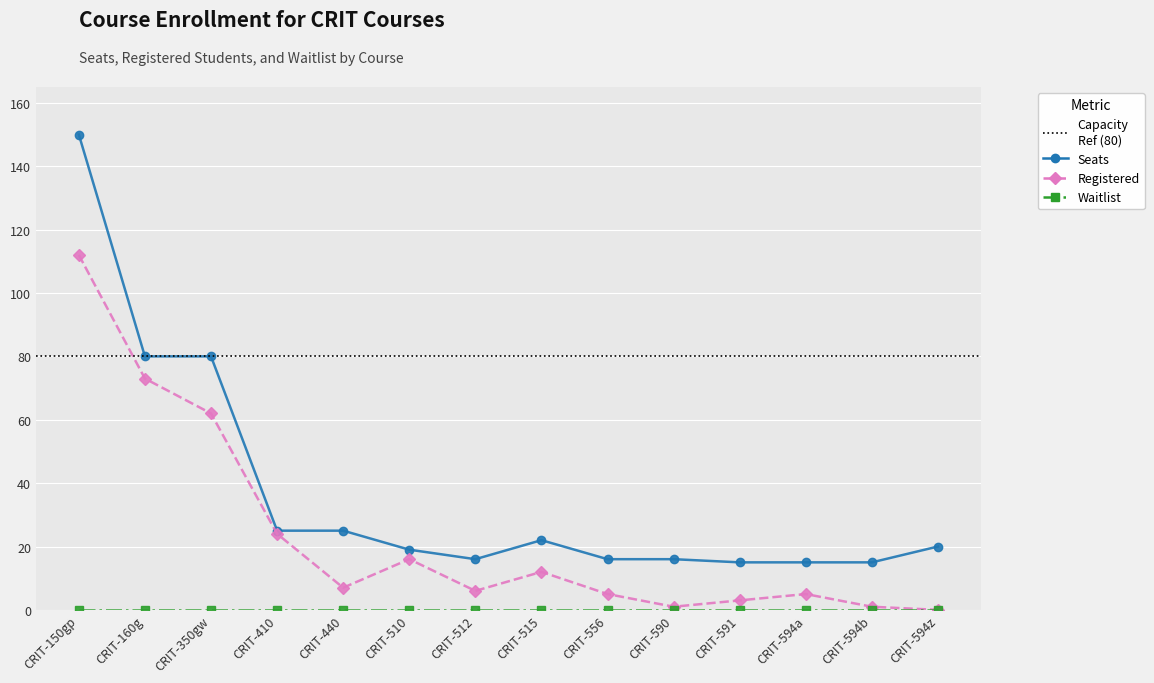

The Registered series shows 109 at CRIT-350gw. True or false?

False